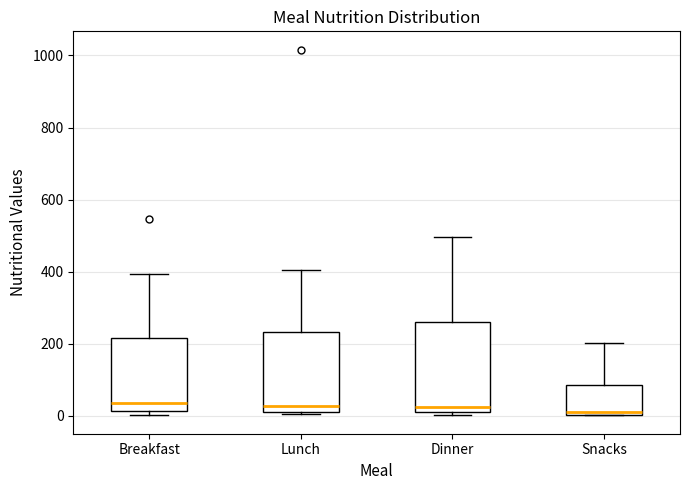

Where does the median line of the box for Snacks sit on the y-axis? The values are not printed on the chart, so give them approximately, as read against the axis.

20